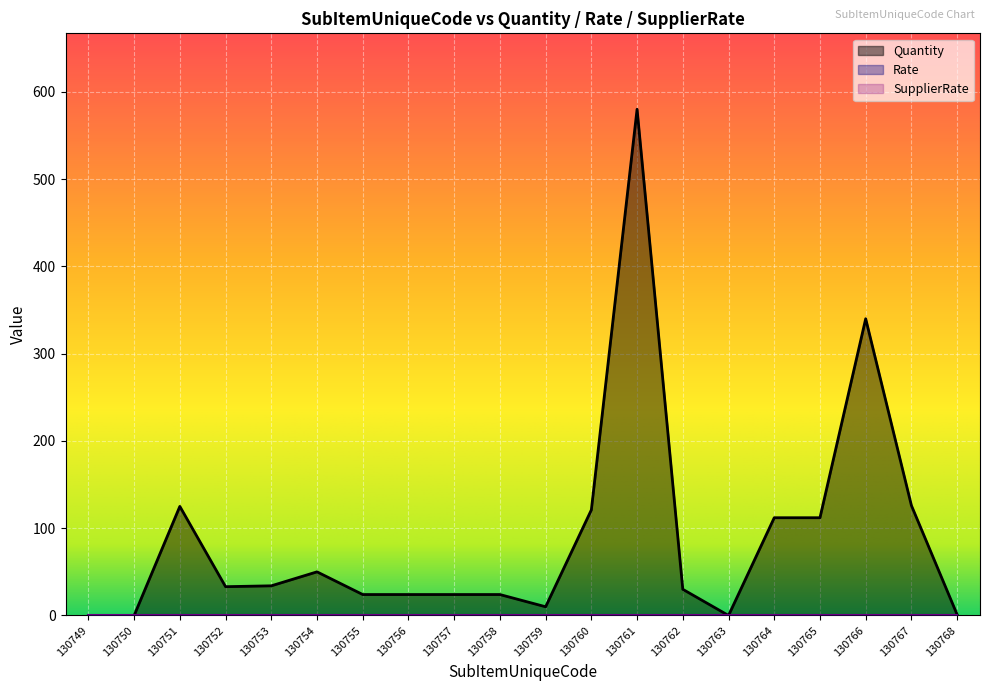

Is it true that Rate equals 0 at 130762?

True